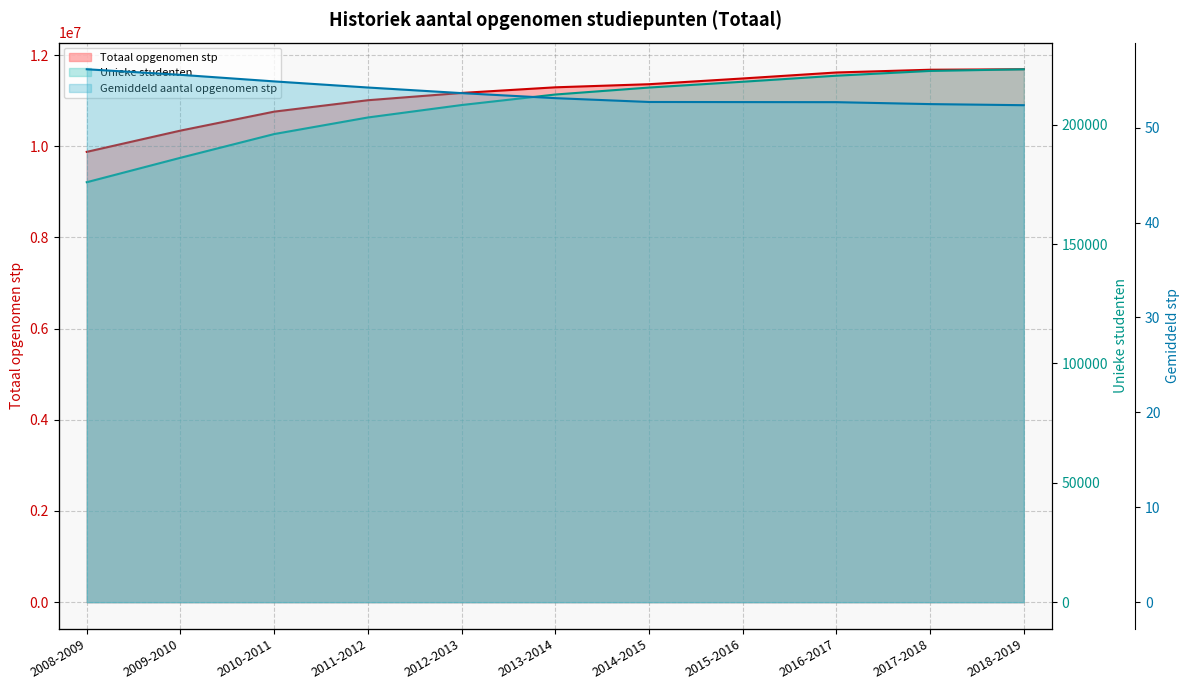

True or false: Gemiddeld aantal opgenomen stp and Totaal opgenomen stp cross at least once.

False